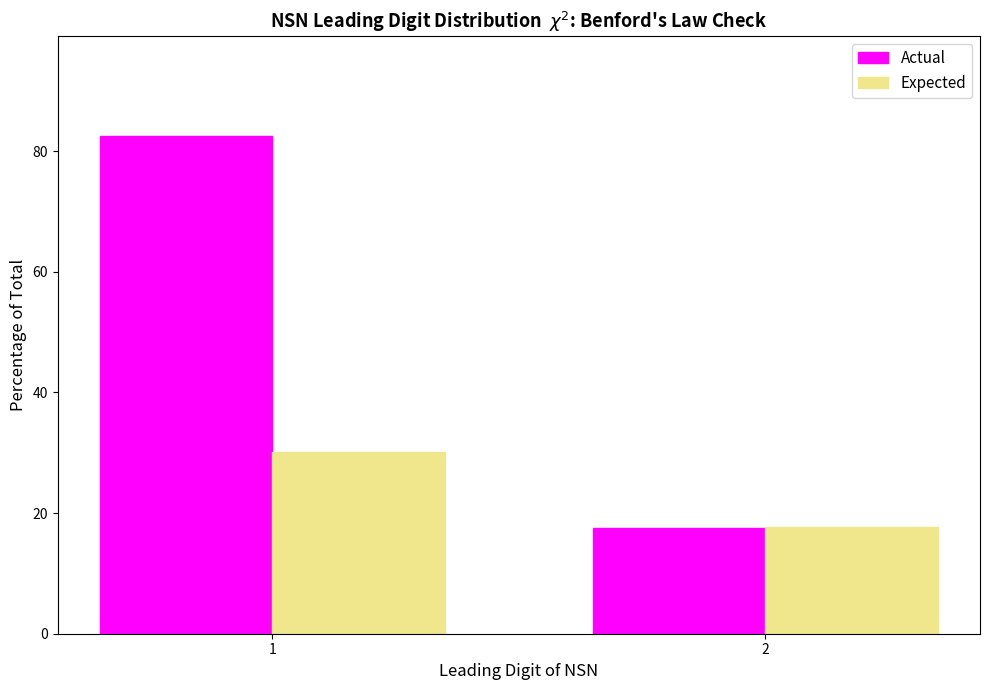

Reading right to left, extract all data points from this chart.

Actual: 2=17.5	1=82.5
Expected: 2=17.6	1=30.1